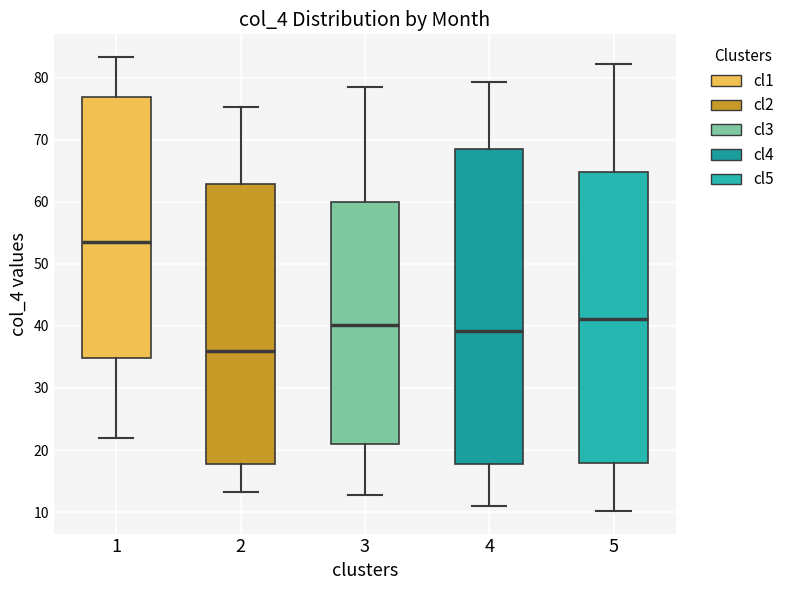

Reading left to right, transcribe this box plot: for each box, give where its median line is, the range the box spans, and where its two whiskers end, as read against the y-axis. The values are not printed on the chart, so give them approximately, as read against the axis.

1: median 54, box 35 to 77, whiskers 22 to 83
2: median 36, box 18 to 63, whiskers 13 to 75
3: median 40, box 21 to 60, whiskers 13 to 78
4: median 39, box 18 to 69, whiskers 11 to 79
5: median 41, box 18 to 65, whiskers 10 to 82